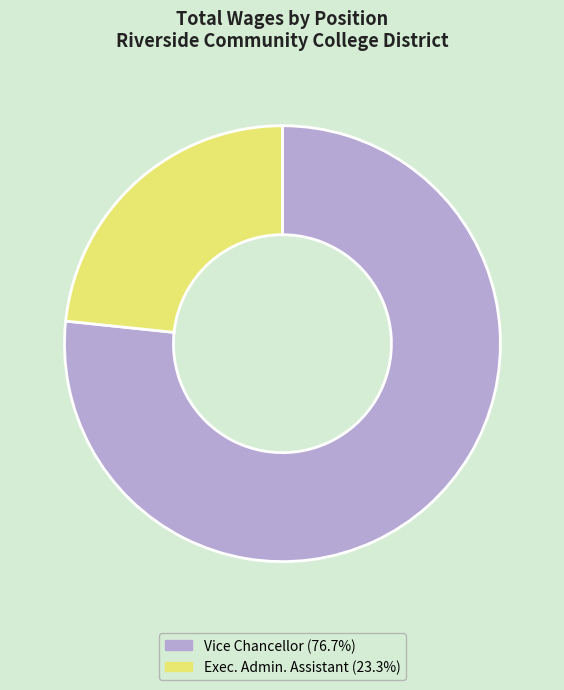

Is there any slice that represents more than half of the pie?

Yes